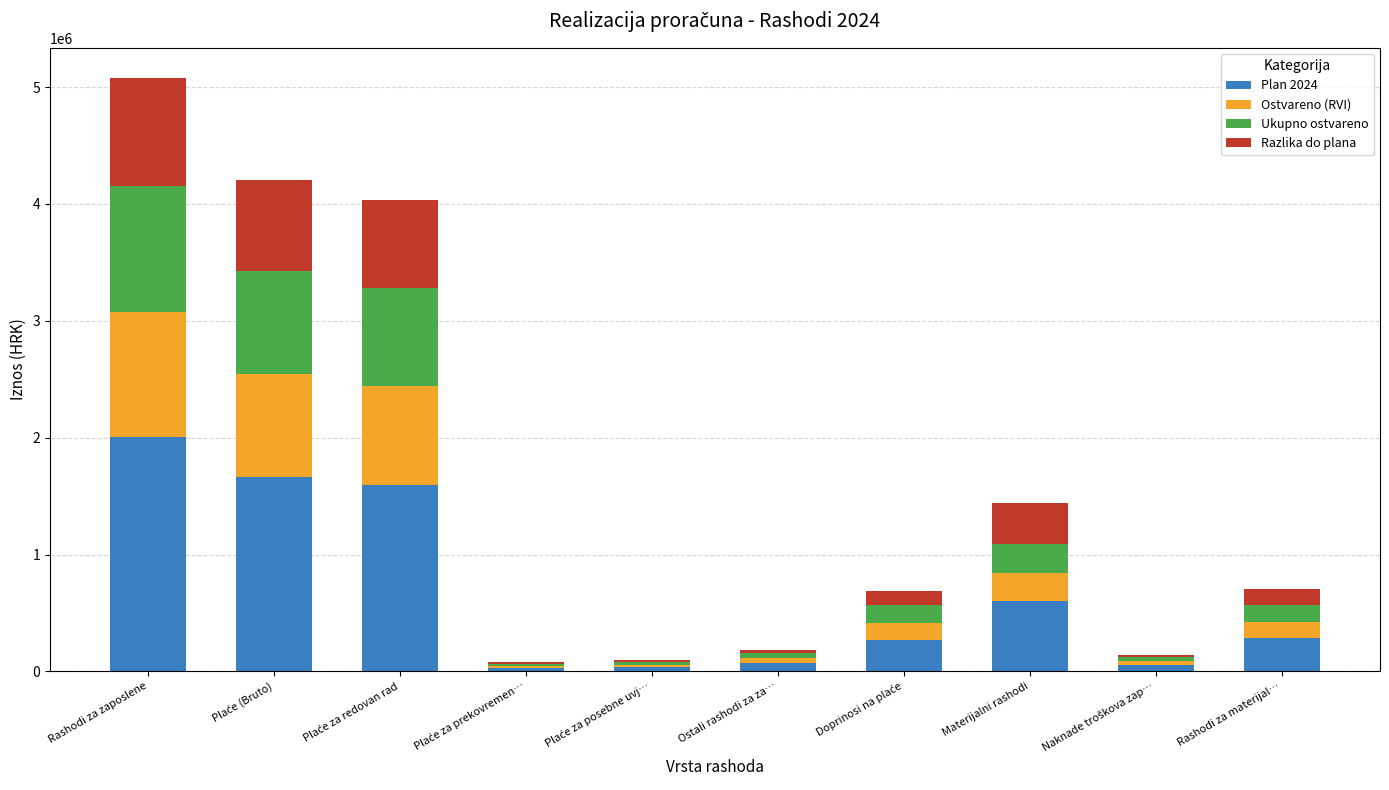

At which label does Plan 2024 reach its peak?

Rashodi za zaposlene